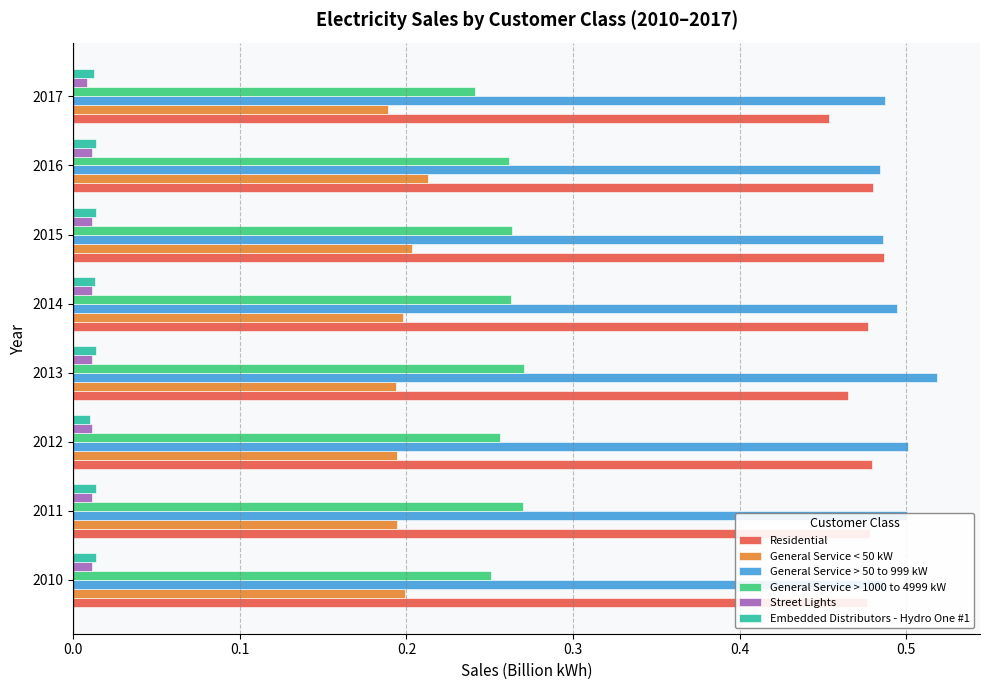

Count the General Service > 1000 to 4999 kW values in the range 0 to 1.

8